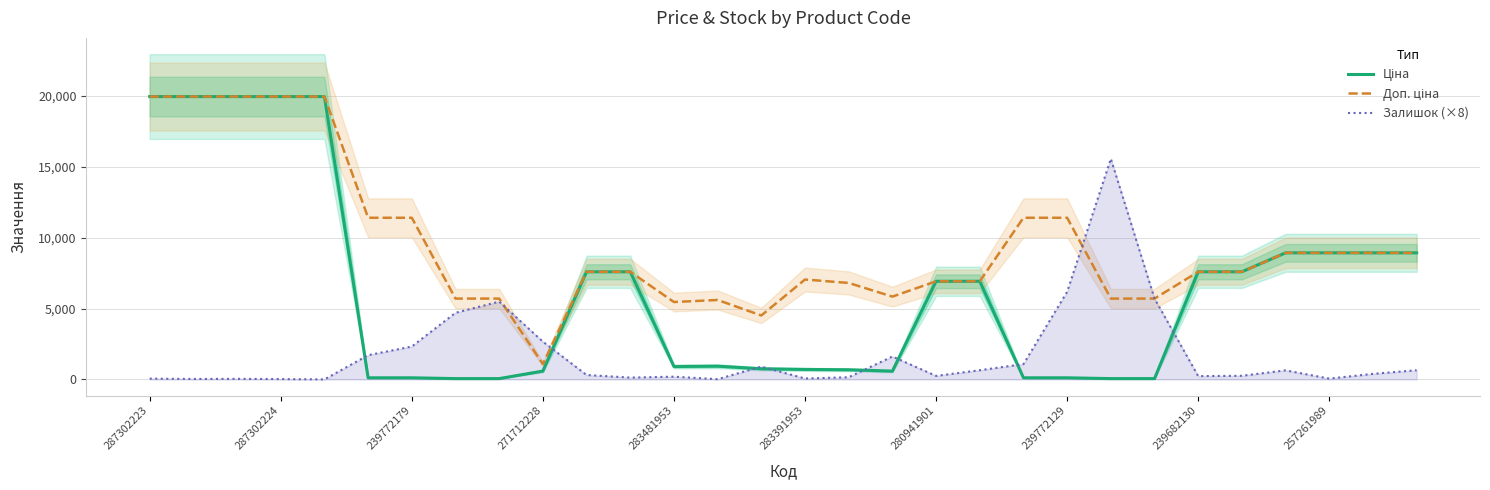

After their last crossing, which series has the higher values: Залишок (×8) or Ціна?

Ціна